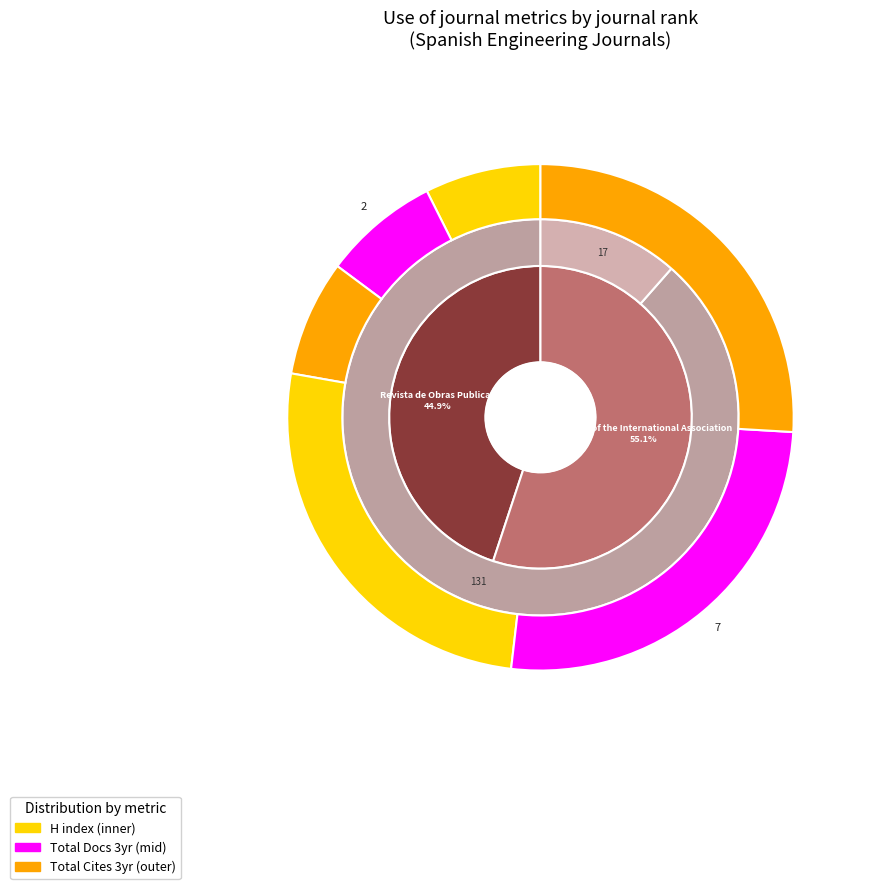

Does any single category account for the majority?

Yes